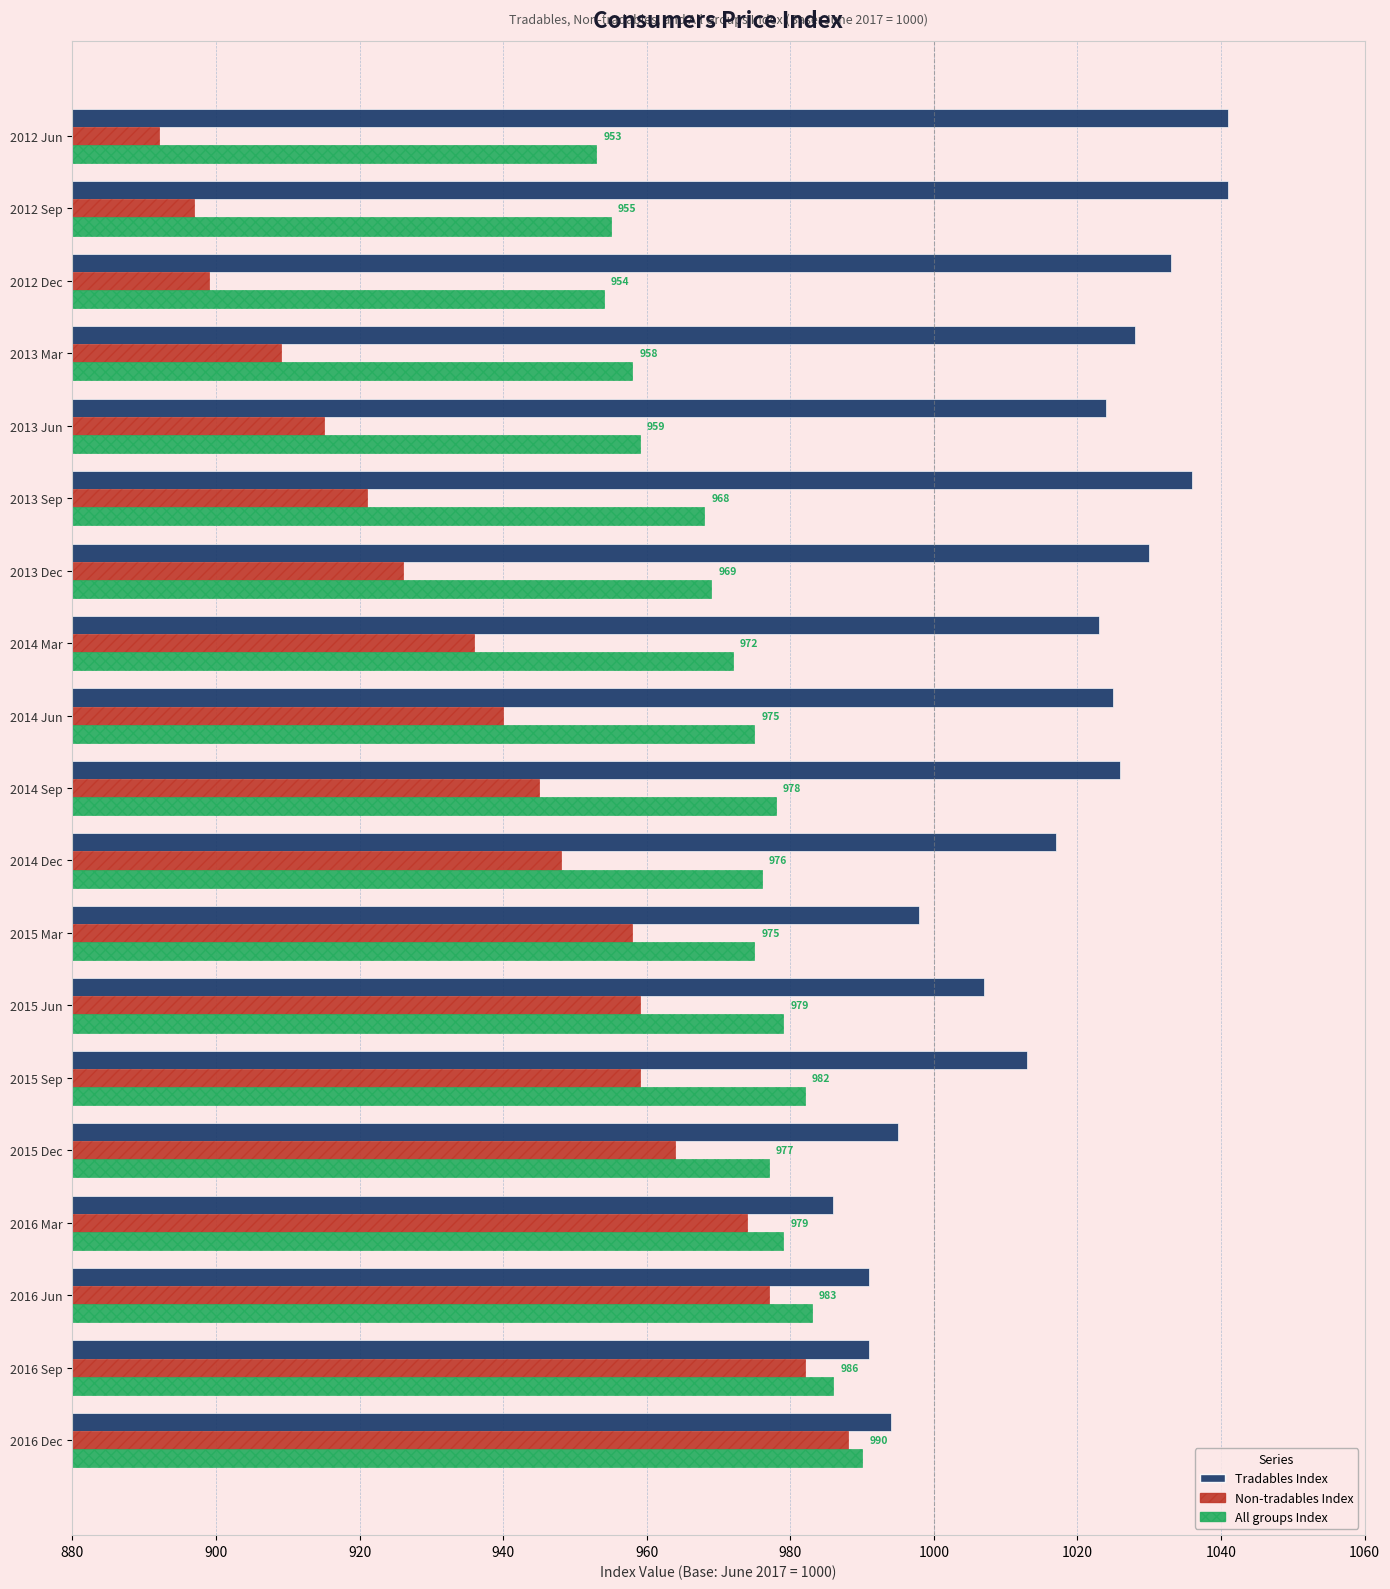

At which label does Non-tradables Index reach its minimum?

2012 Jun